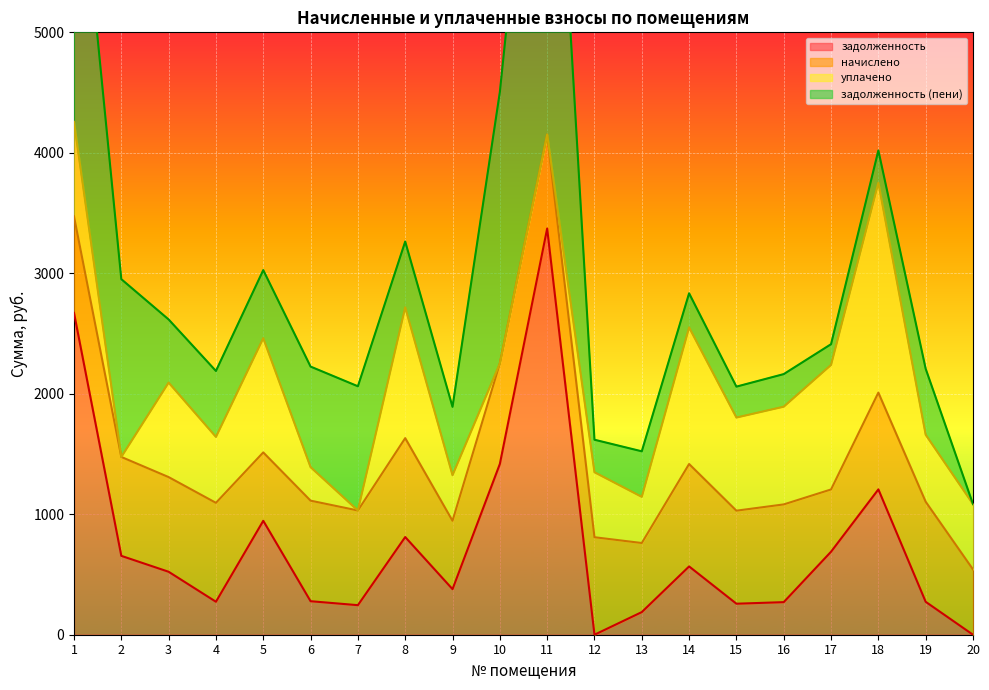

How many data points in задолженность (пени) are less than 547?

10